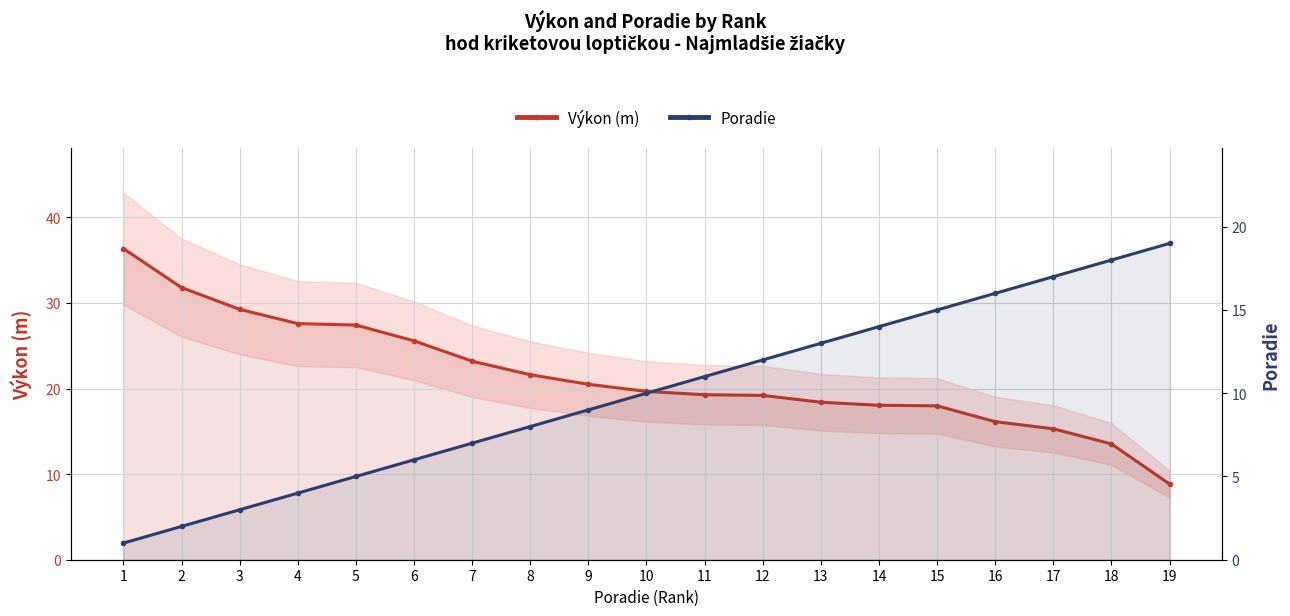

Reading left to right, transcribe all the data shown in this chart.

Výkon (m): 36.4	31.8	29.3	27.6	27.4	25.6	23.2	21.6	20.5	19.7	19.3	19.2	18.4	18.1	18.0	16.1	15.3	13.5	8.8
Poradie: 1.0	2.0	3.0	4.0	5.0	6.0	7.0	8.0	9.0	10.0	11.0	12.0	13.0	14.0	15.0	16.0	17.0	18.0	19.0